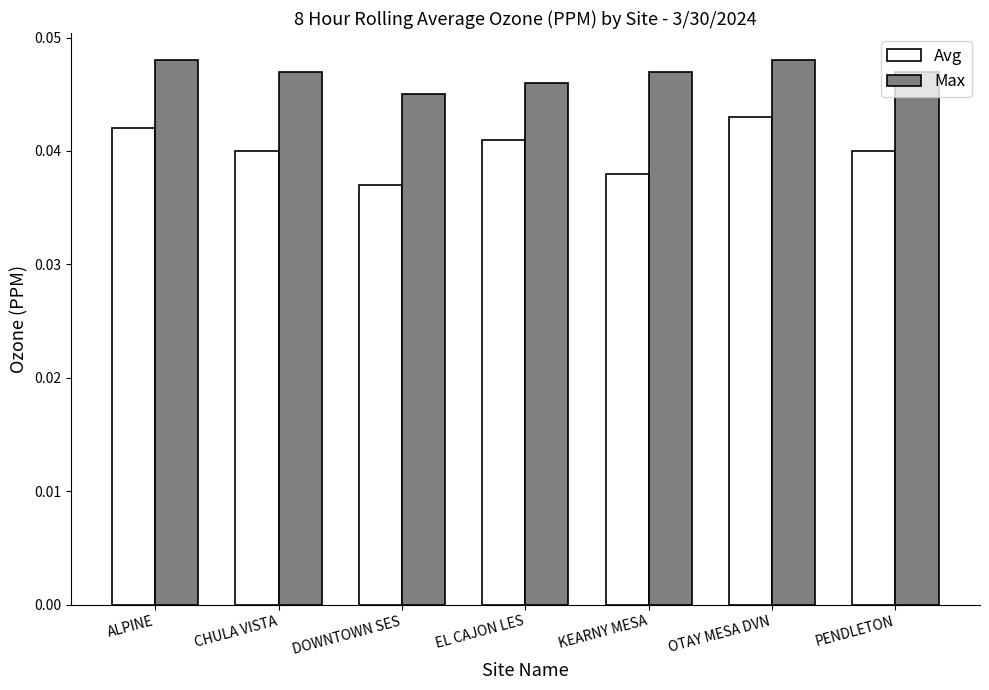

Count the Max values in the range 0 to 1.

7